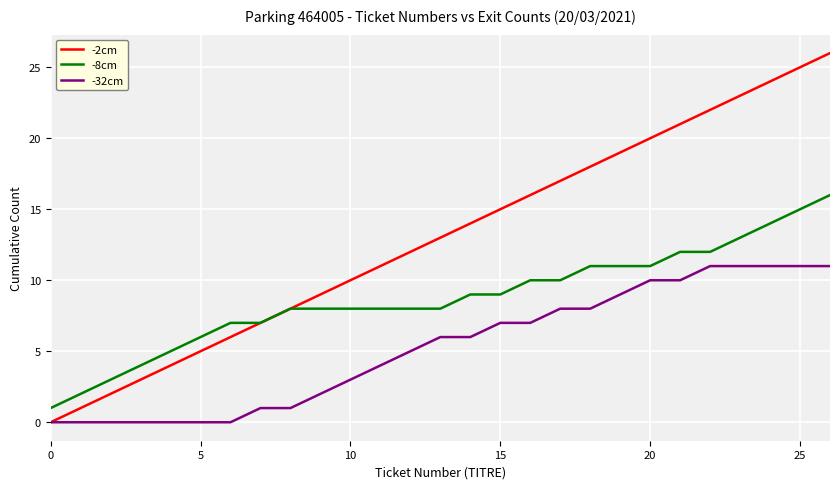

True or false: -32cm and -8cm intersect in this chart.

False